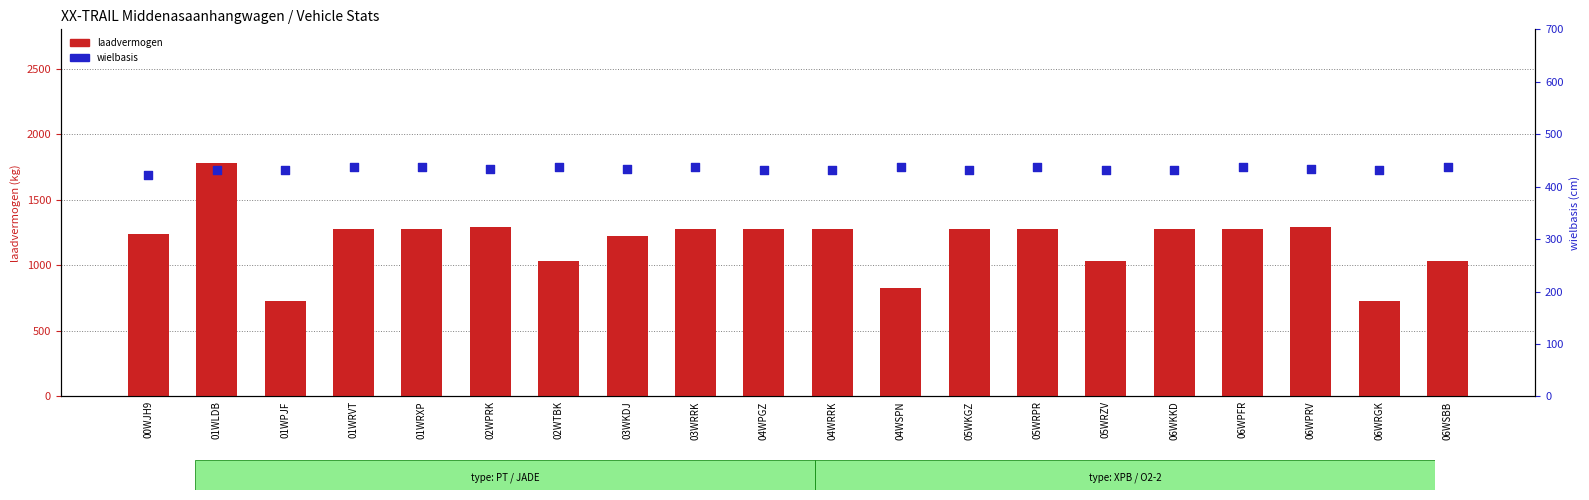

Which series has the widest spread of Y values?

laadvermogen